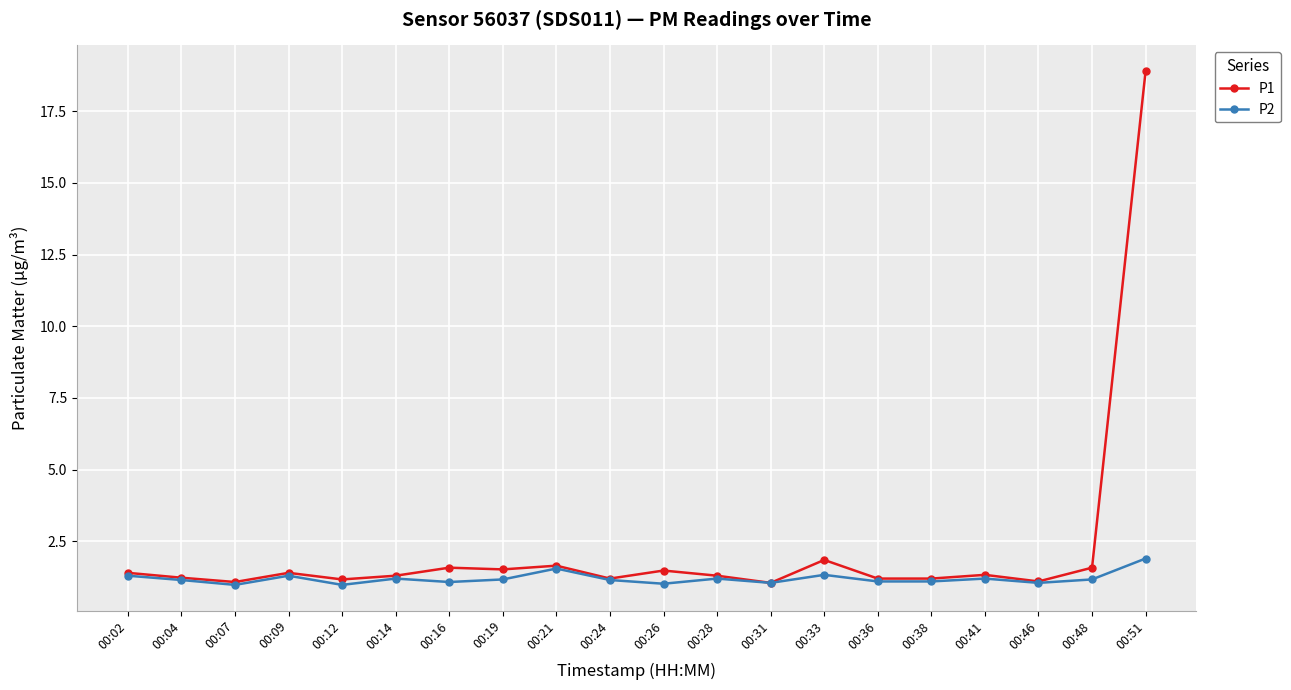

What is the sum of the P2 values at 00:26 and 00:12?

2.0